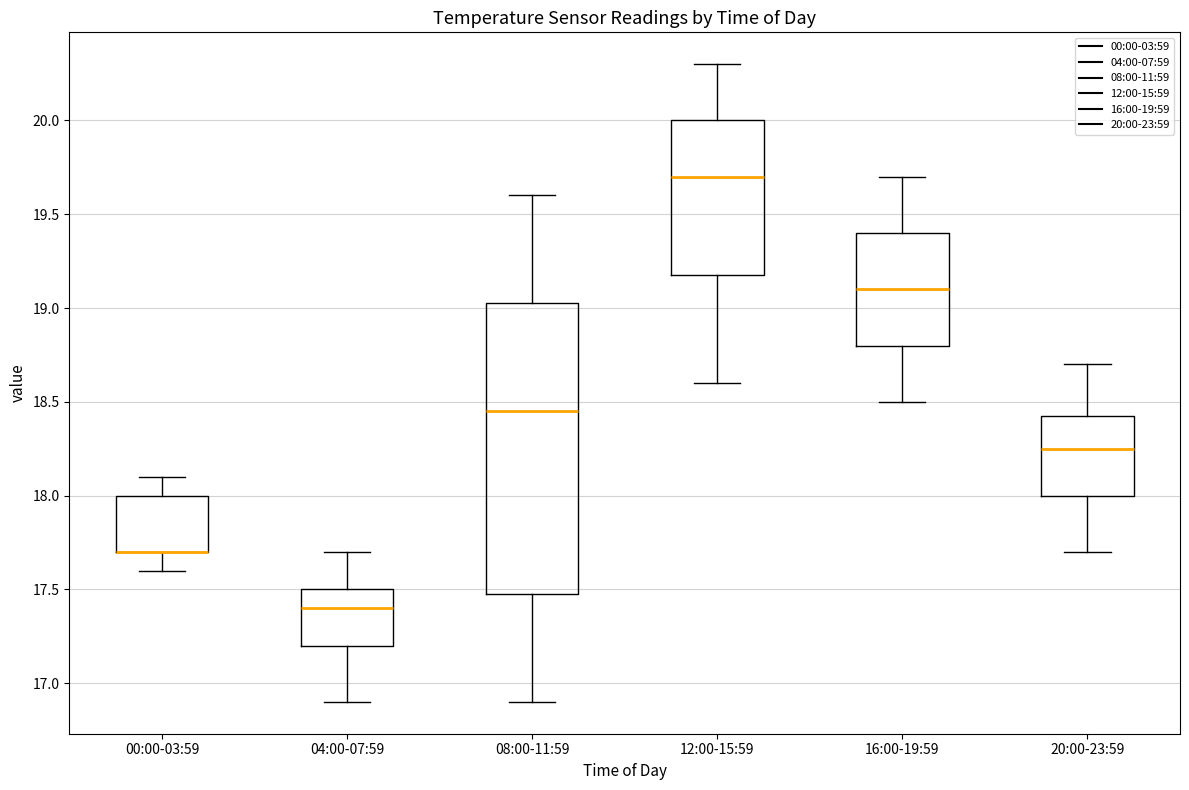

Reading left to right, read every box against the y-axis: the position of its median line, the range the box covers, and the ends of its whiskers. The values are not printed on the chart, so give them approximately, as read against the axis.

00:00-03:59: median 17.70 (drawn on the box's lower edge), box 17.70 to 18.00, whiskers 17.60 to 18.10
04:00-07:59: median 17.40, box 17.20 to 17.50, whiskers 16.90 to 17.70
08:00-11:59: median 18.45, box 17.50 to 19.05, whiskers 16.90 to 19.60
12:00-15:59: median 19.70, box 19.20 to 20.00, whiskers 18.60 to 20.30
16:00-19:59: median 19.10, box 18.80 to 19.40, whiskers 18.50 to 19.70
20:00-23:59: median 18.25, box 18.00 to 18.45, whiskers 17.70 to 18.70